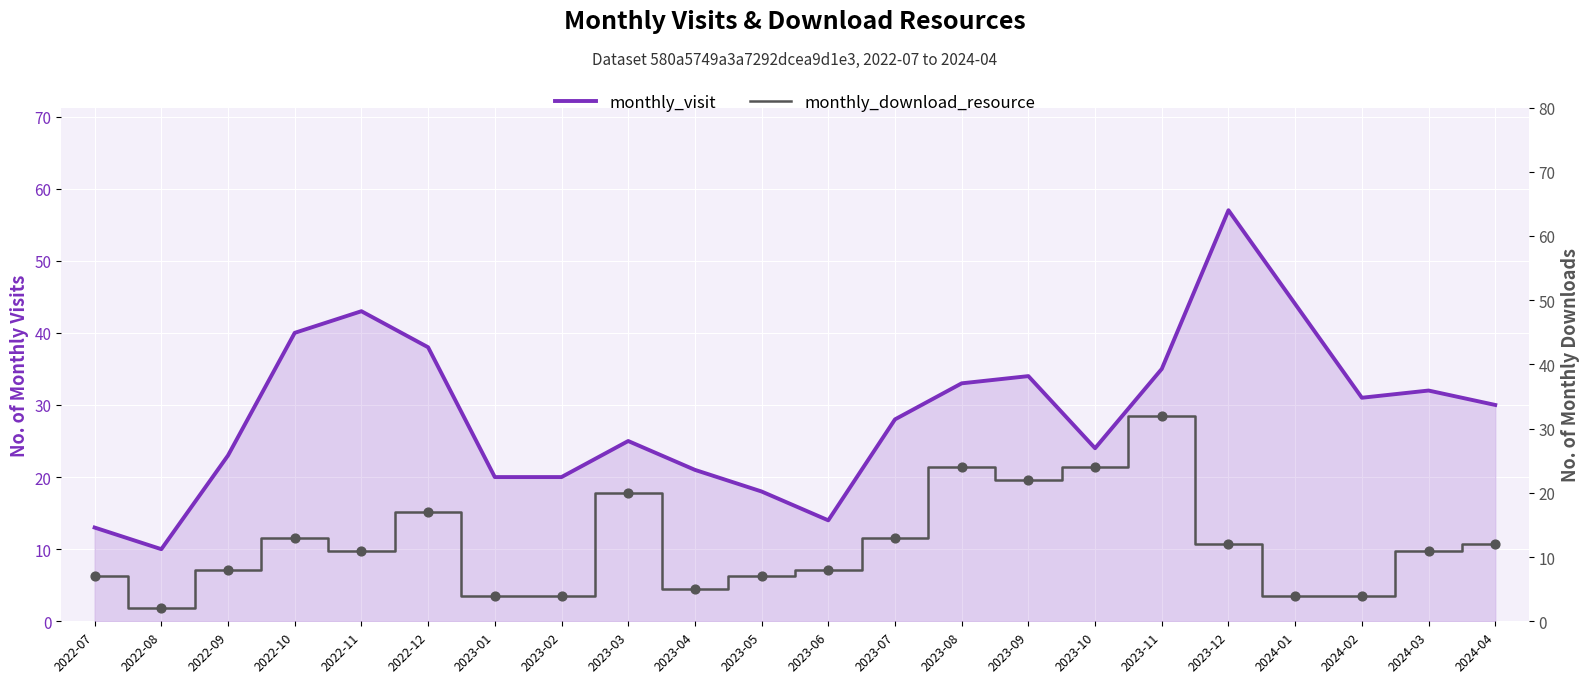

Which series reaches the maximum Y coordinate?

monthly_visit